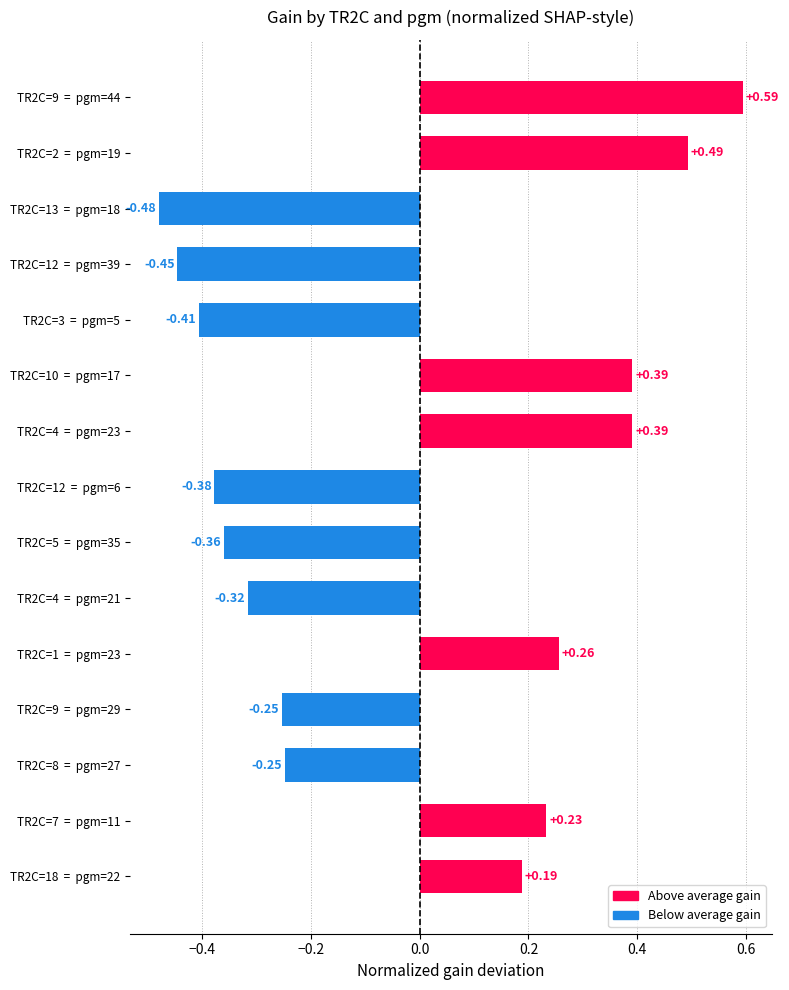

What is the difference between the maximum and second lowest values?

1.0